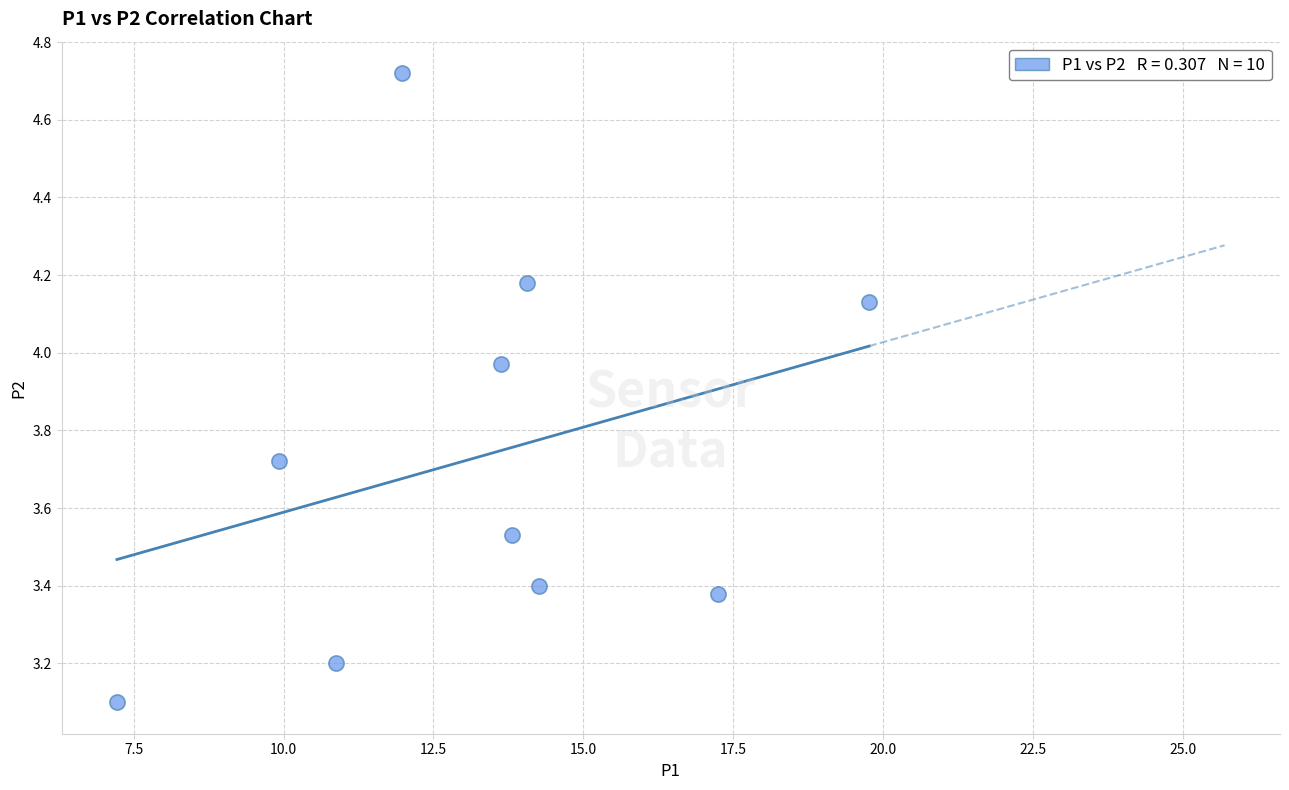

What Y value in the scatter plot is closest to 3?

3.1